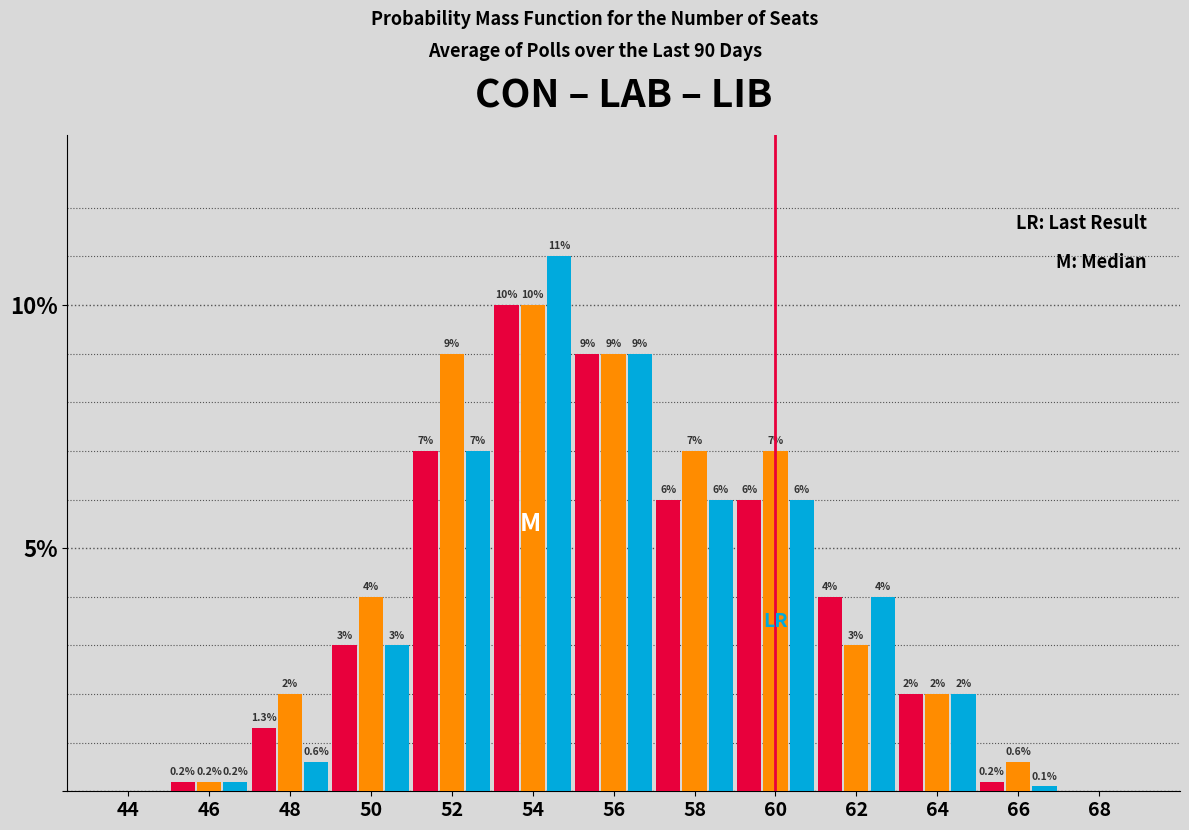

Reading left to right, list all the values displayed in this chart.

CON: 44=0.0	46=0.2	48=1.3	50=3.0	52=7.0	54=10.0	56=9.0	58=6.0	60=6.0	62=4.0	64=2.0	66=0.2	68=0.0
LIB: 44=0.0	46=0.2	48=2.0	50=4.0	52=9.0	54=10.0	56=9.0	58=7.0	60=7.0	62=3.0	64=2.0	66=0.6	68=0.0
LAB: 44=0.0	46=0.2	48=0.6	50=3.0	52=7.0	54=11.0	56=9.0	58=6.0	60=6.0	62=4.0	64=2.0	66=0.1	68=0.0